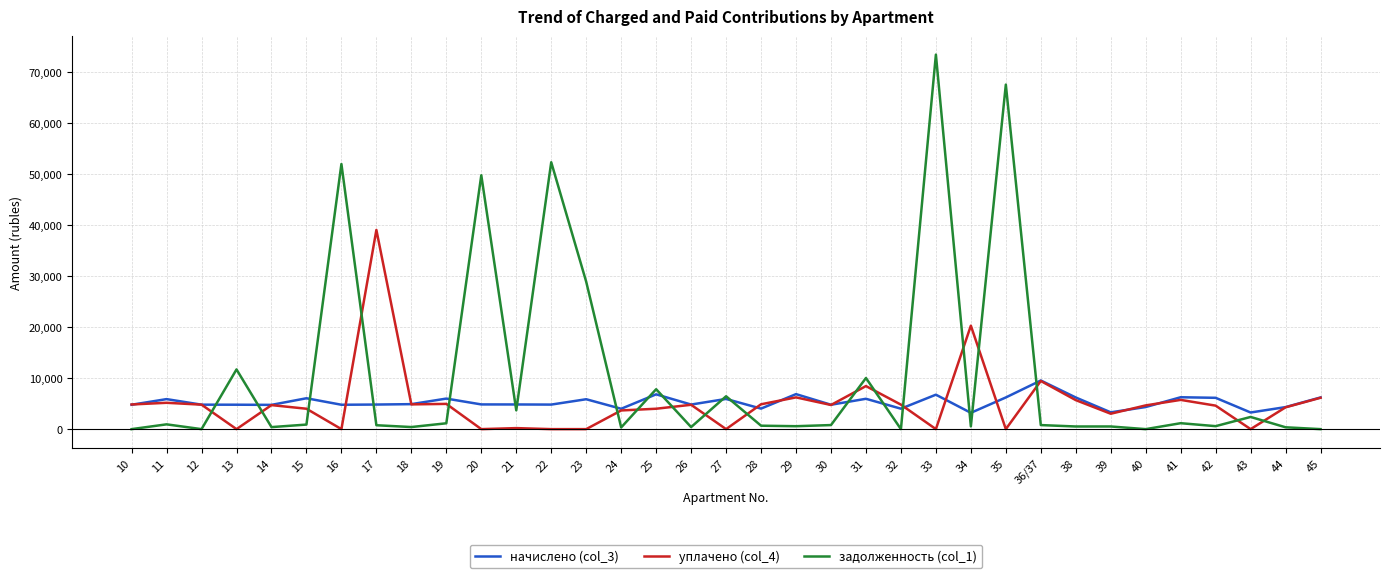

What are all the series names shown in the legend?

начислено (col_3), уплачено (col_4), задолженность (col_1)